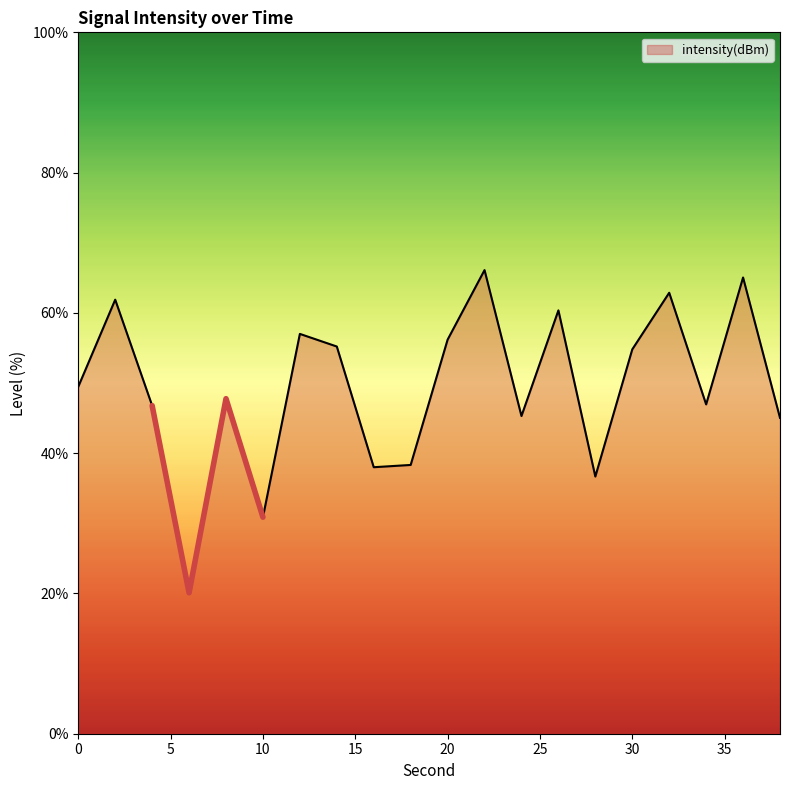

Rank the categories by value from highest to lowest.

22, 36, 32, 2, 26, 12, 20, 14, 30, 0, 8, 34, 4, 24, 38, 18, 16, 28, 10, 6